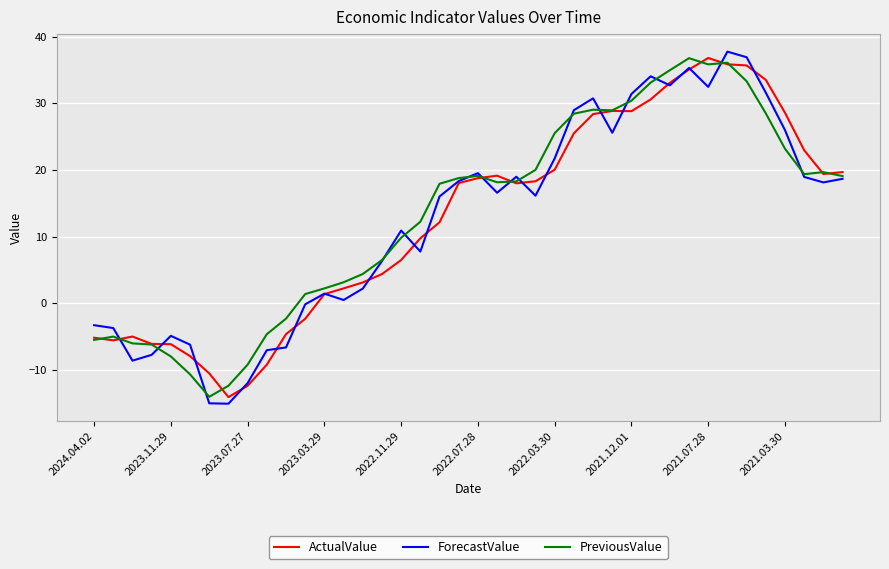

Is this an area chart (filled region under the line)?

No